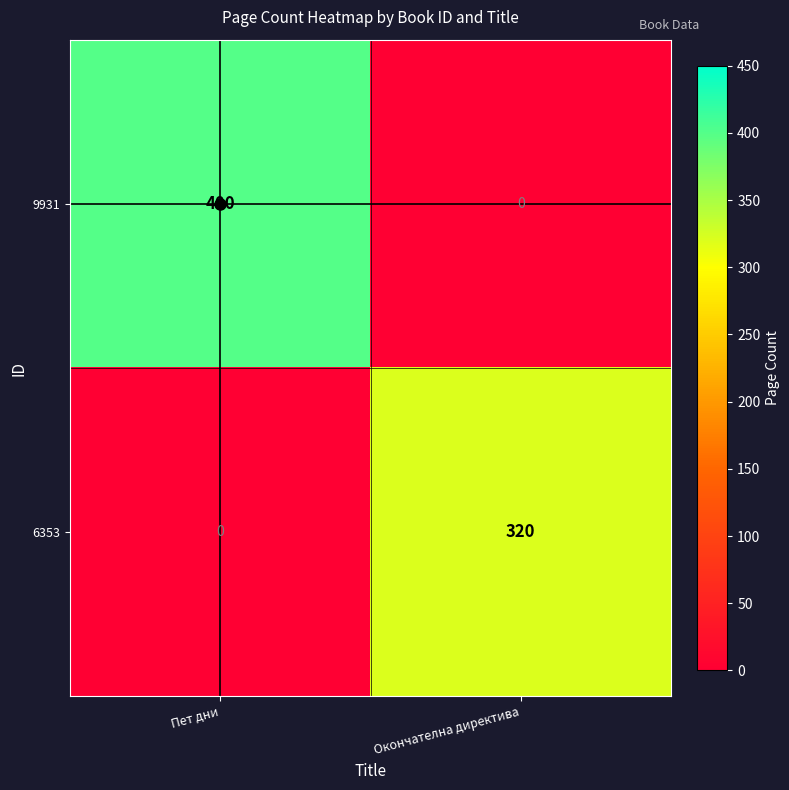

What value does the 6353 series have at Окончателна директива?

320